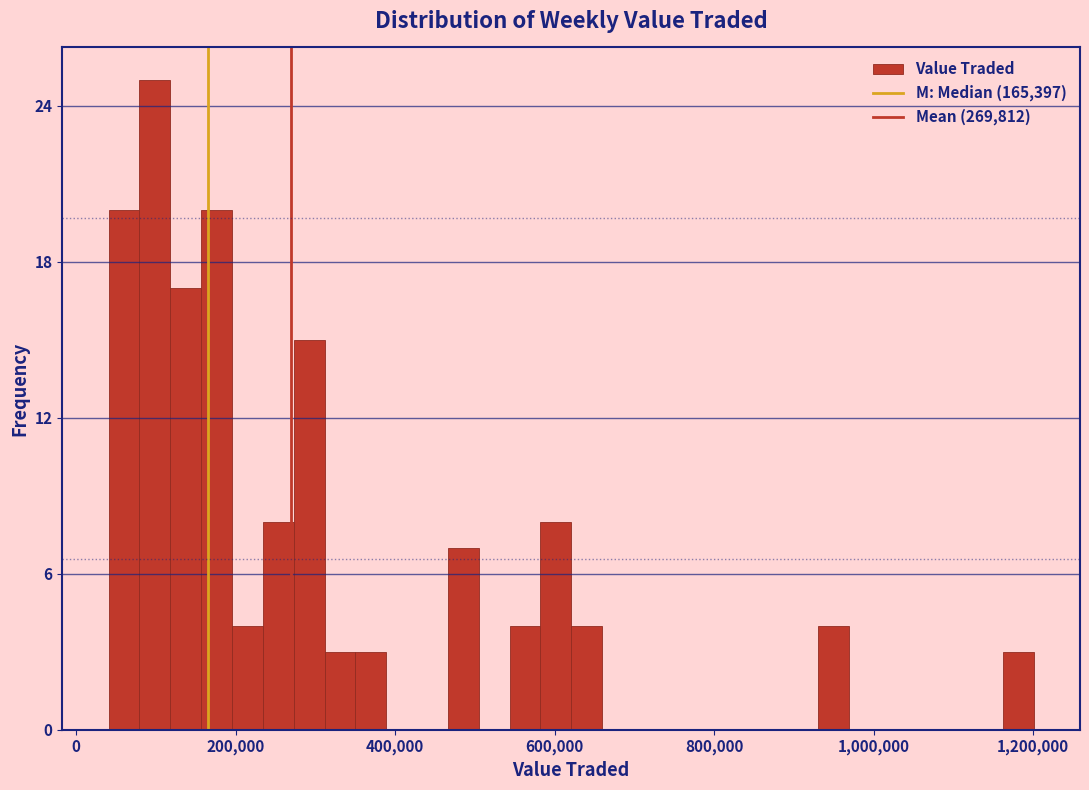

Read against the x-axis, roughly where is the centre of the tallest bar?

100000